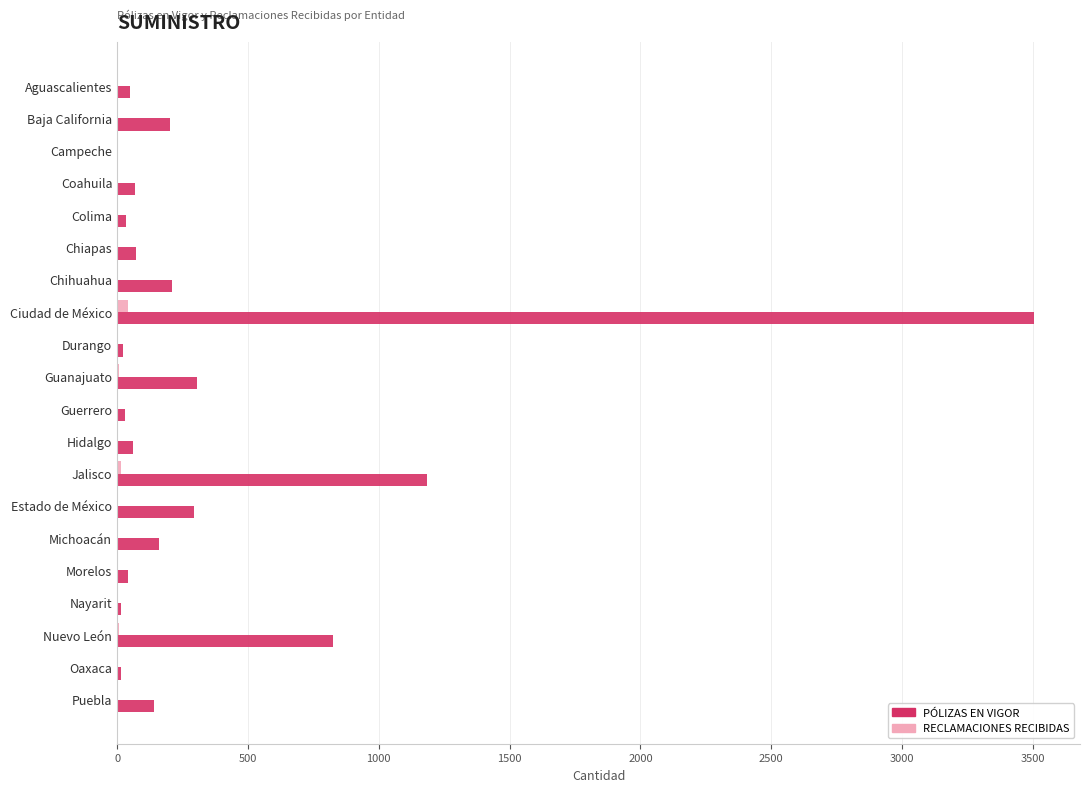

What is the total value across all series at Baja California?

204